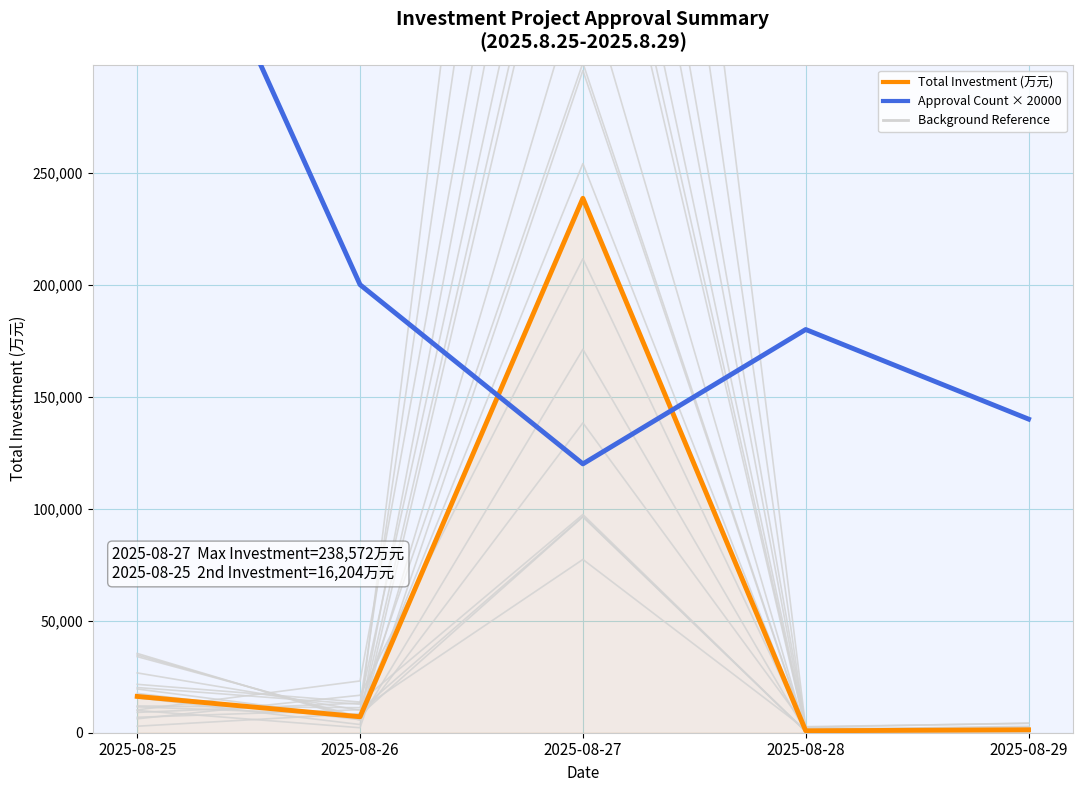

Reading right to left, list all the values displayed in this chart.

2025-08-25 (Total Investment): 1308.0	867.0	238572.7	7127.4	16204.1
2025-08-27 (Approvals × 20000): 140000.0	180000.0	120000.0	200000.0	420000.0